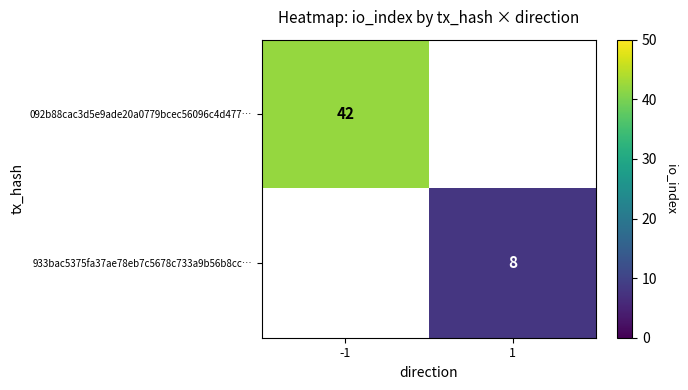

The value of 933bac5375fa37ae78eb7c5678c733a9b56b8cc… at 1 is 4. True or false?

False